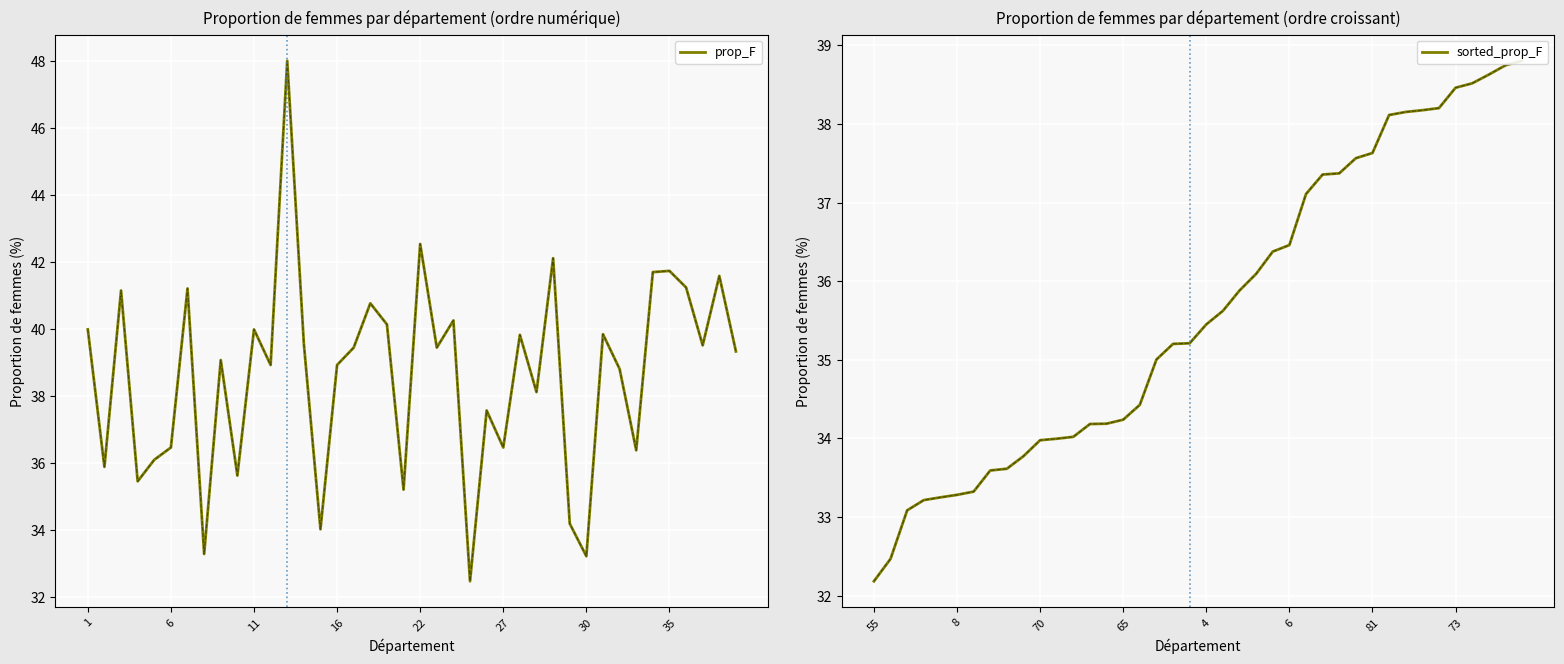

Is the value of sorted_prop_F at 22 greater than the value of prop_F at 9?

No